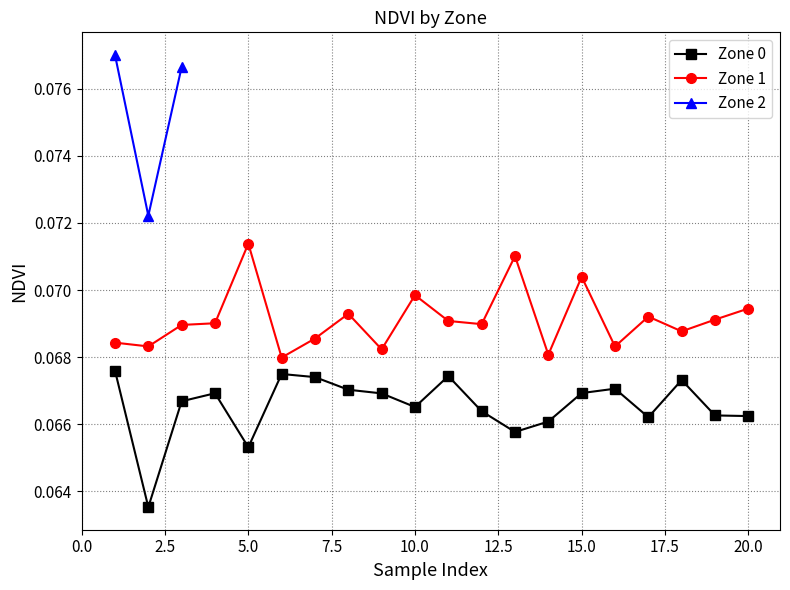

Count the Zone 1 values in the range 0 to 1.

20